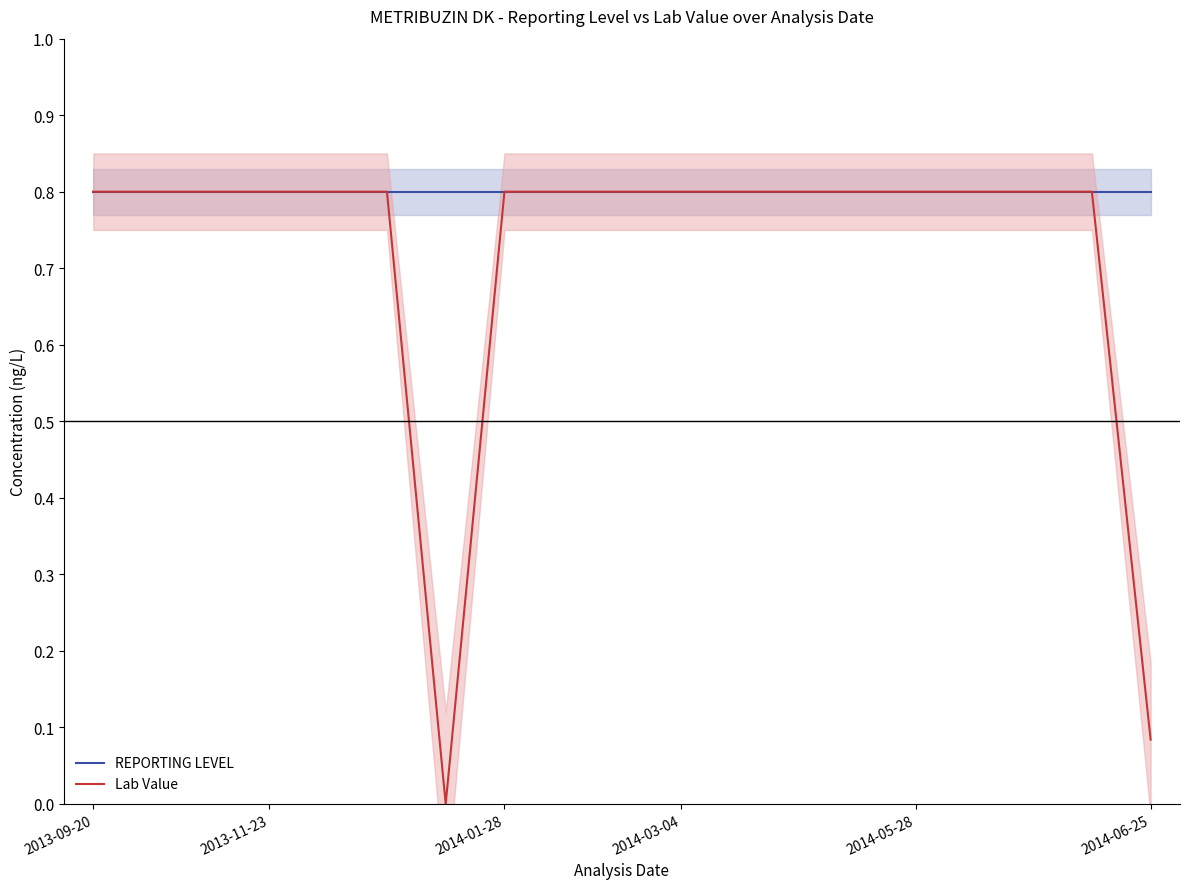

Is this an area chart (filled region under the line)?

No